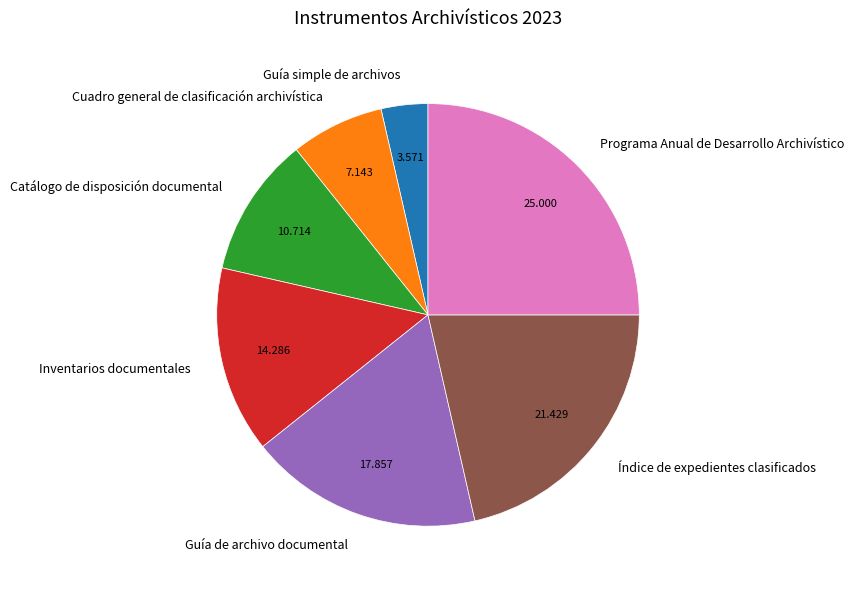

True or false: Cuadro general de clasificación archivística accounts for 7% of the total.

True